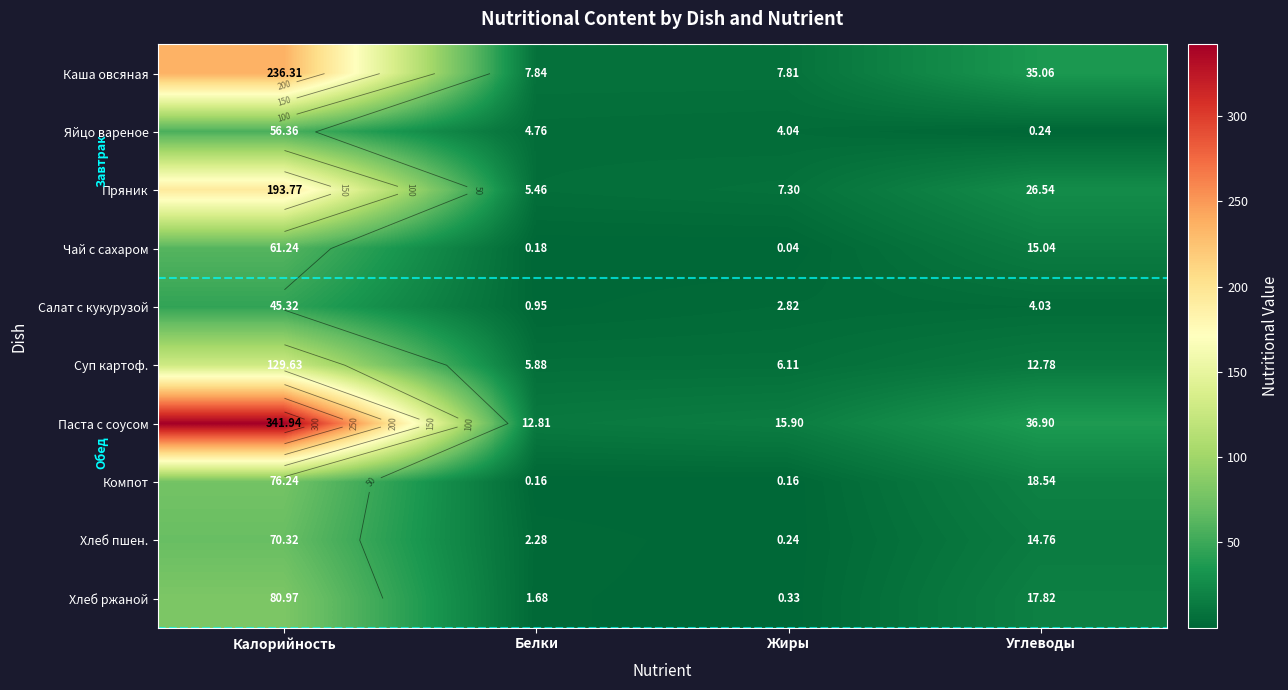

The Паста с соусом series shows 341.9 at Калорийность. True or false?

True